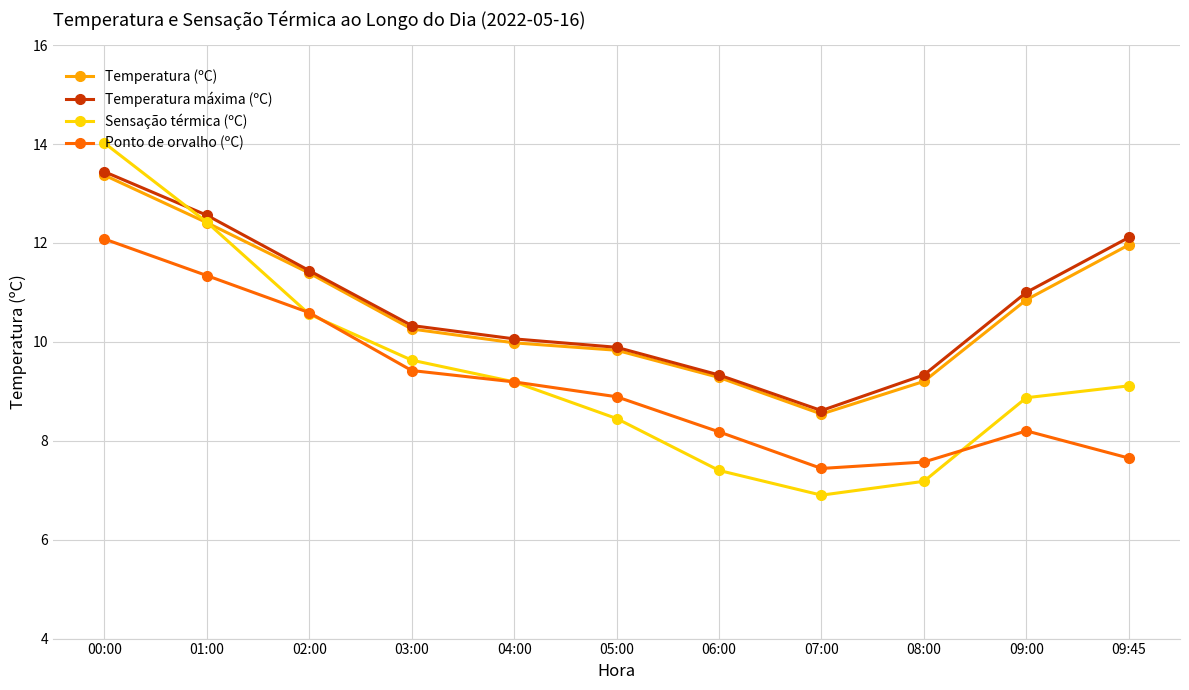

What is the total value across all series at 01:00?

48.7